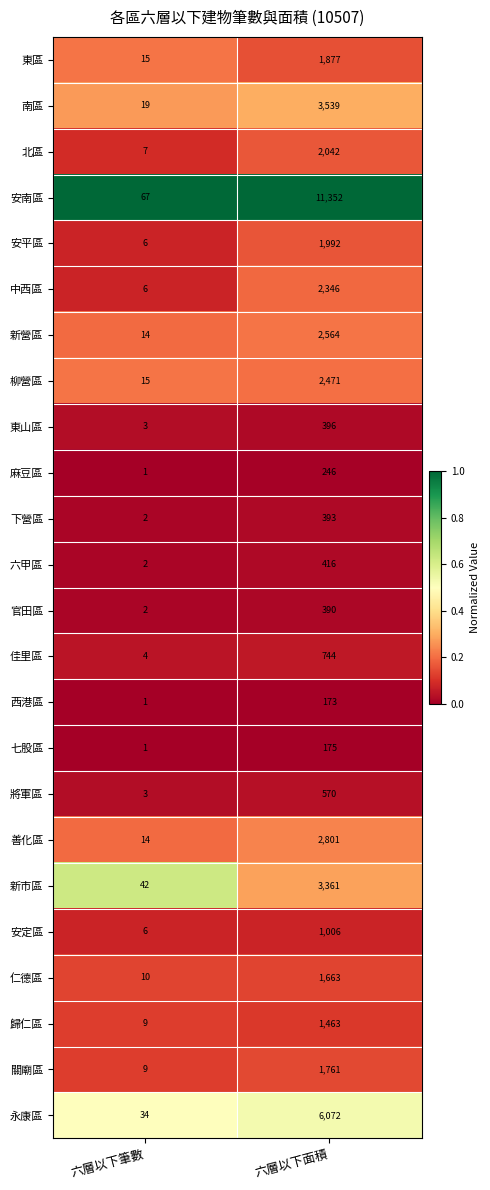

Which series has the largest range (max minus min)?

安南區